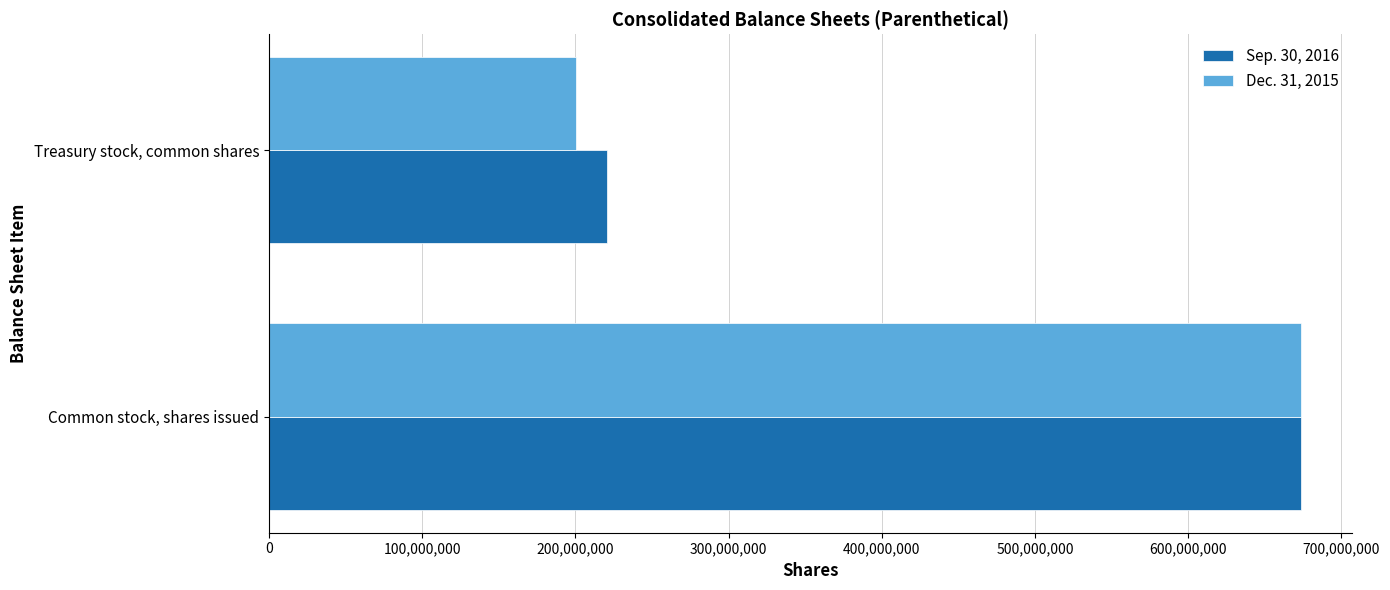

Is it true that Dec. 31, 2015 equals 200462208 at Treasury stock, common shares?

True